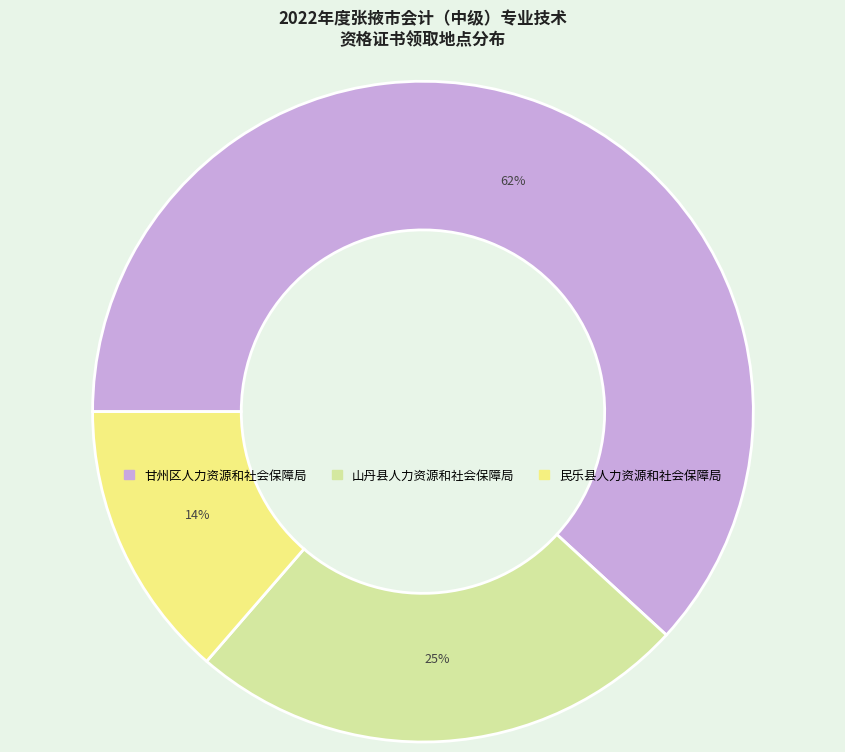

Rank the categories by value from highest to lowest.

甘州区人力资源和社会保障局, 山丹县人力资源和社会保障局, 民乐县人力资源和社会保障局